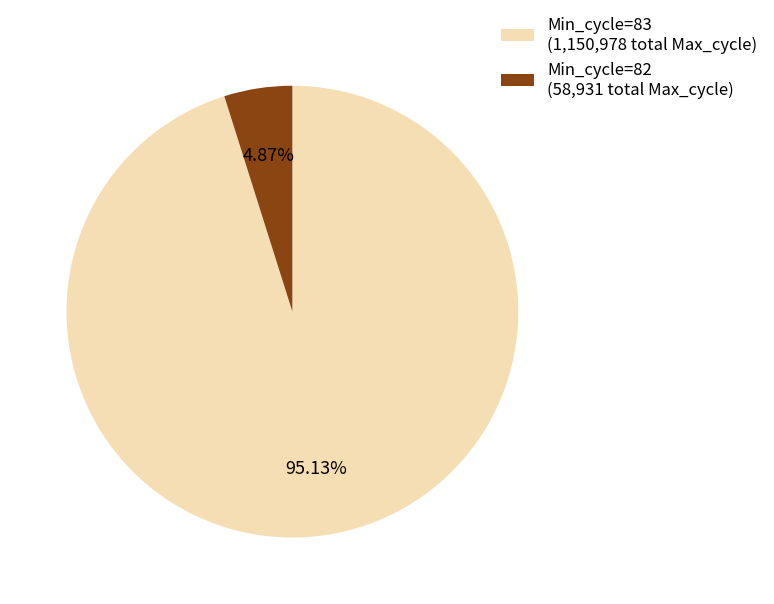

Between Min_cycle=82 (58,931 total Max_cycle) and Min_cycle=83 (1,150,978 total Max_cycle), which is larger?

Min_cycle=83 (1,150,978 total Max_cycle)